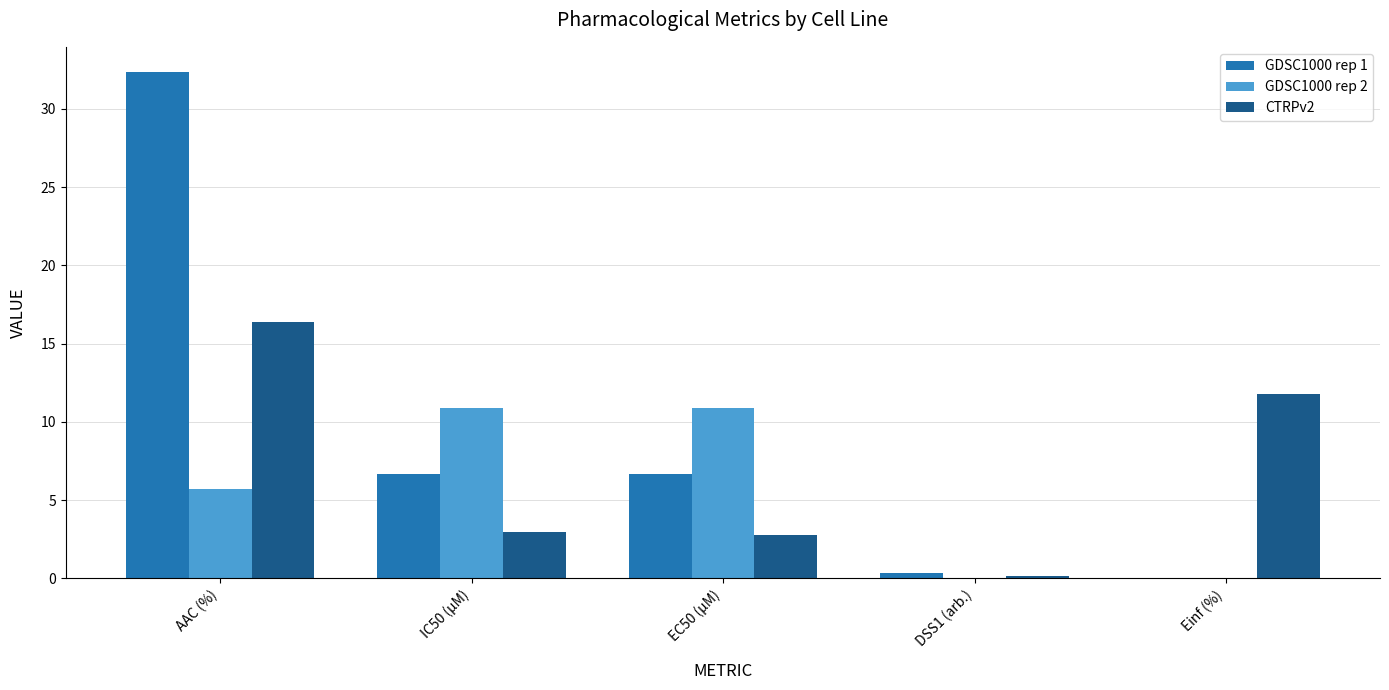

At which label is GDSC1000 rep 2 closest to 5?

AAC (%)